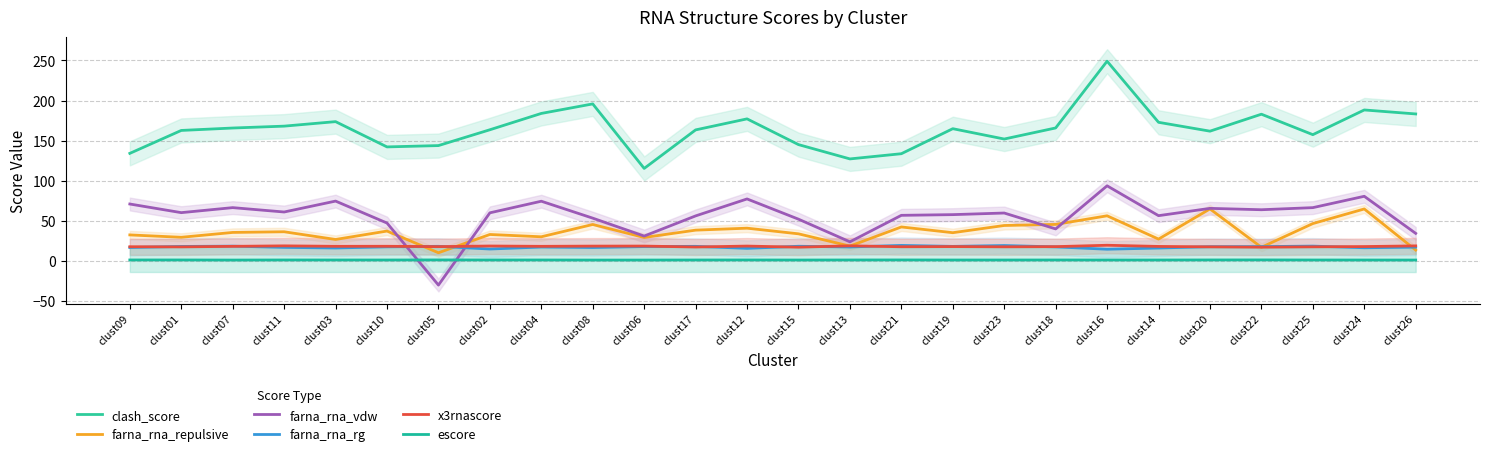

True or false: clash_score has a value of 269.4 at clust14.

False